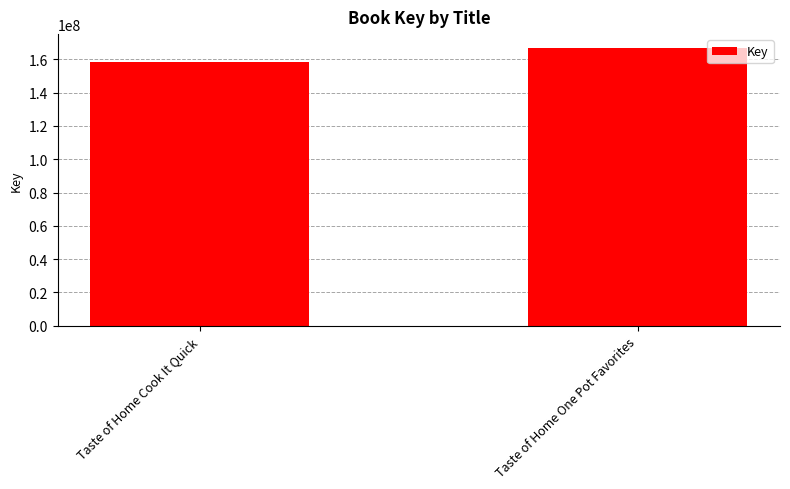

At which label is the value closest to 162423128?

Taste of Home Cook It Quick